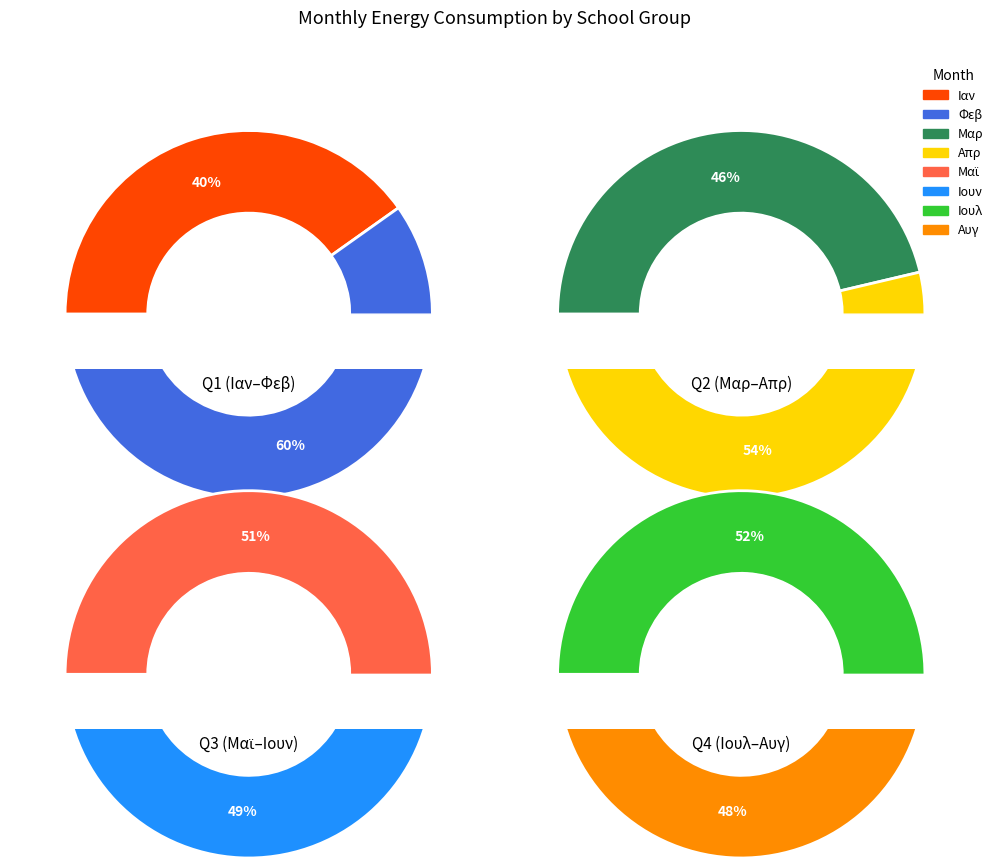

What is the change in value from Μαρ to Ιουν?

-214.6